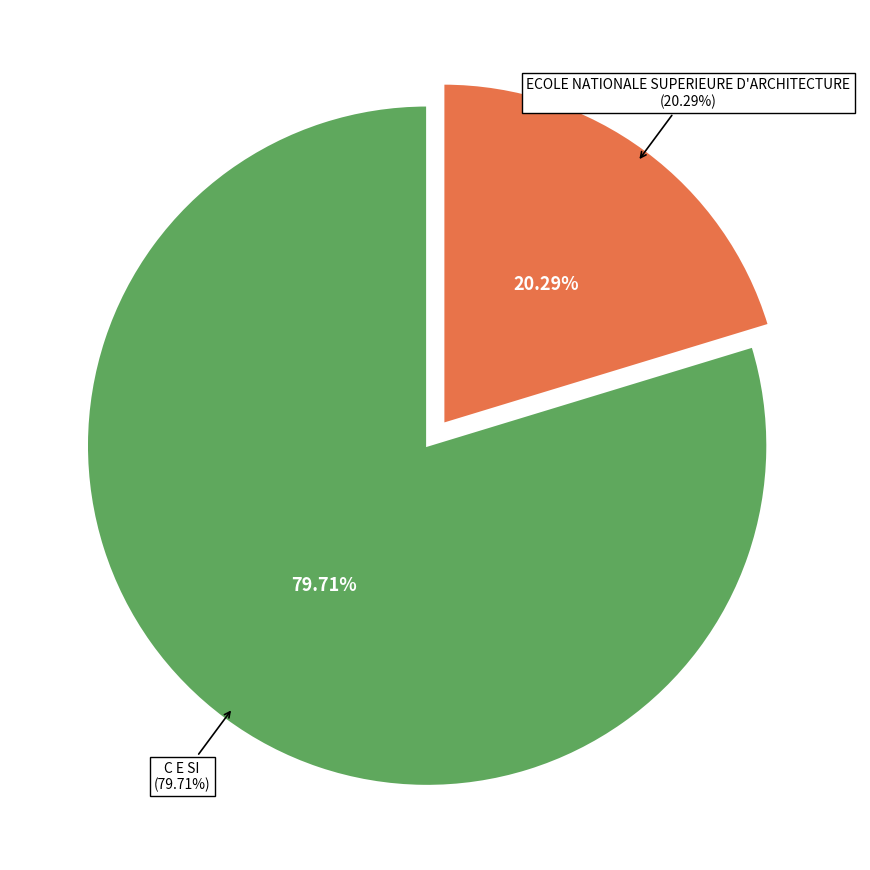

How many segments does this pie chart have?

2